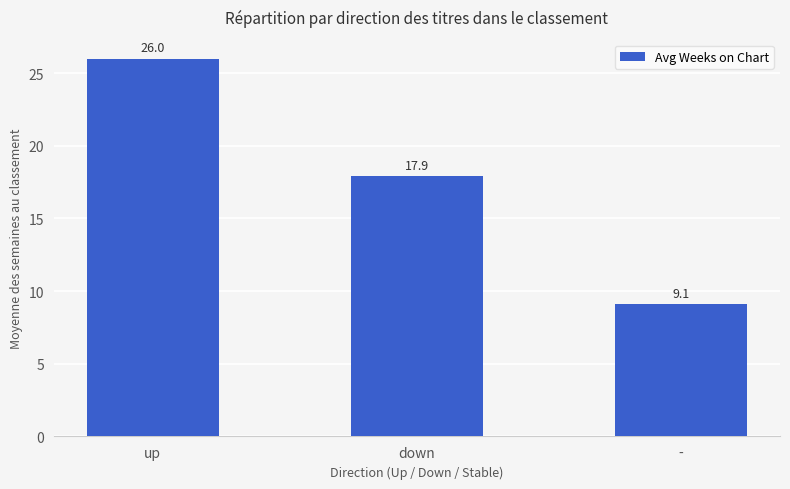

The chart shows a value of 26.0 at up. True or false?

True